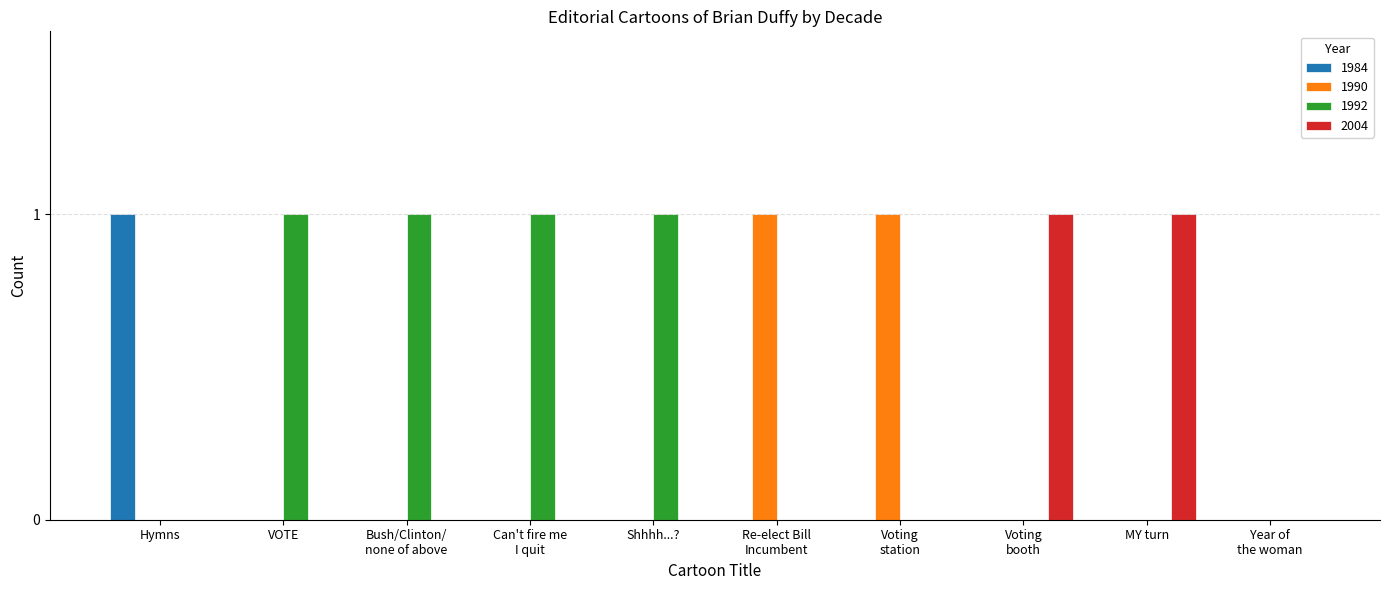

What is the sum of all 1992 values?

4